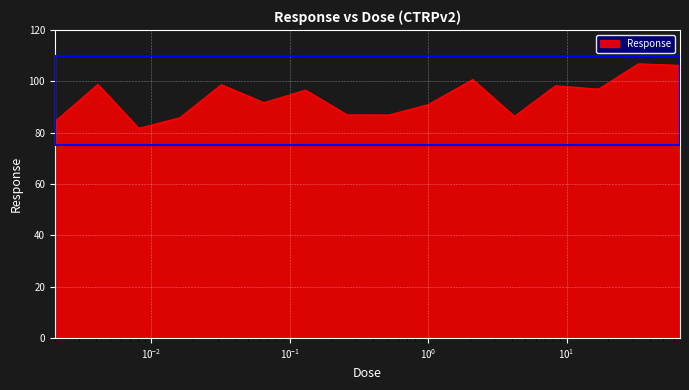

What is the smallest value displayed?

81.7